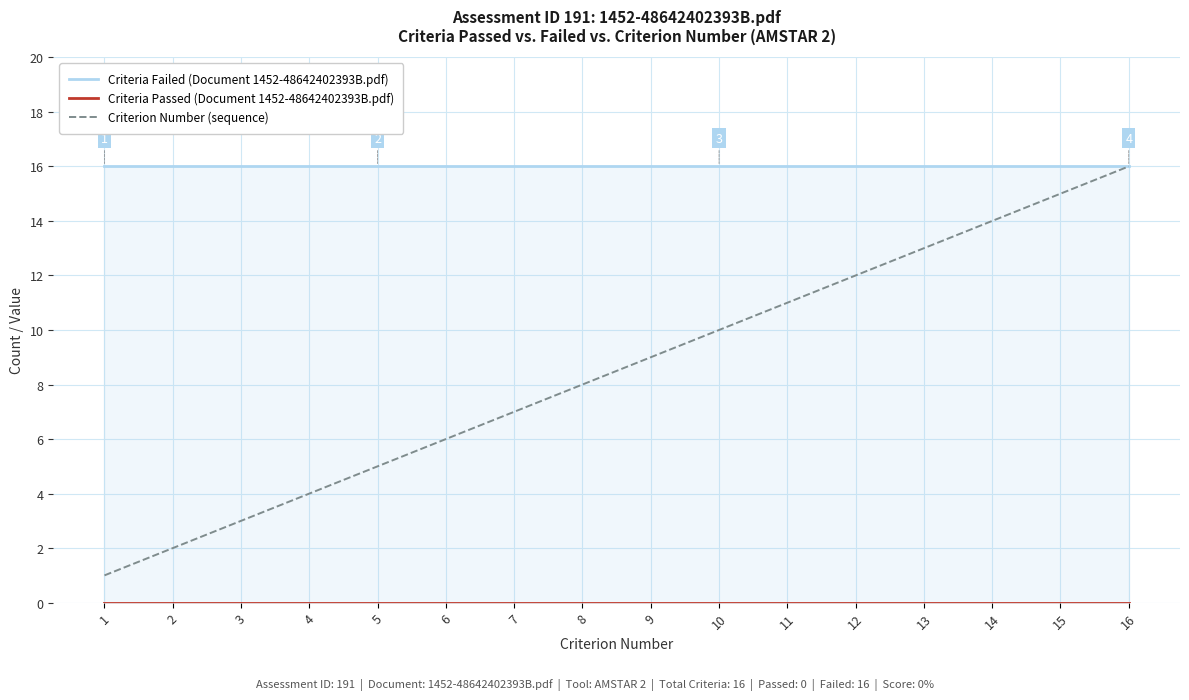

What is the total value across all series at 15?

31